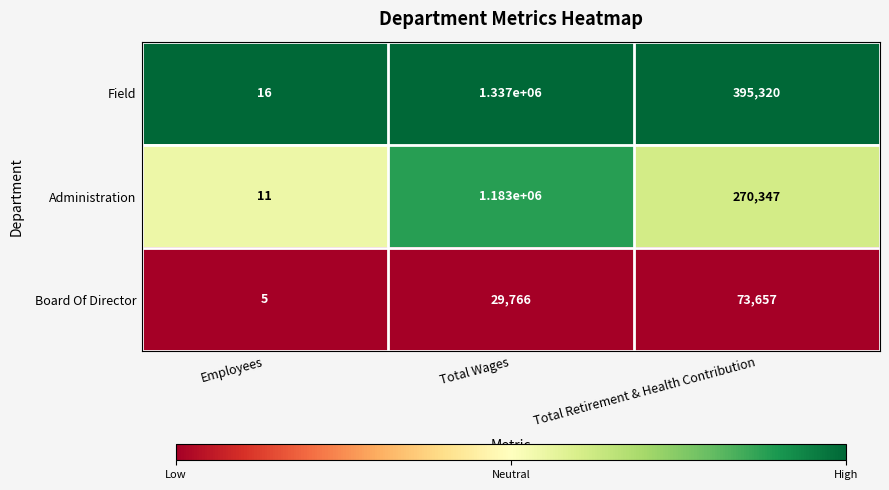

Reading left to right, what are all the values shown in this chart?

Field: 16	1337000	395320
Administration: 11	1183000	270347
Board Of Director: 5	29766	73657